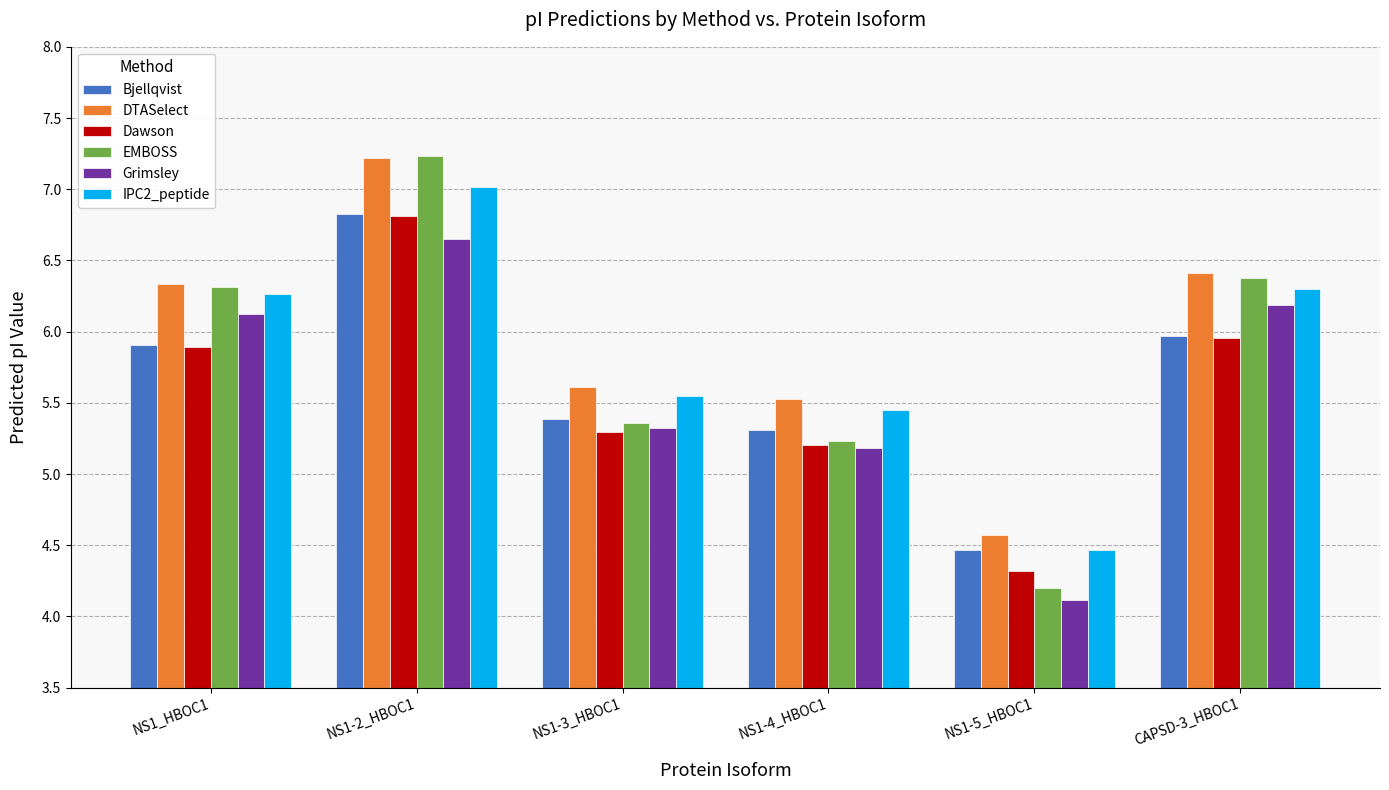

What is the difference between the second highest and second lowest values in the IPC2_peptide series?

0.9